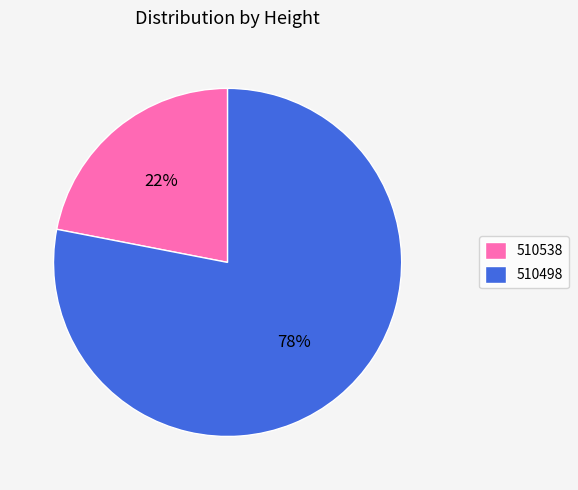

How many segments does this pie chart have?

2